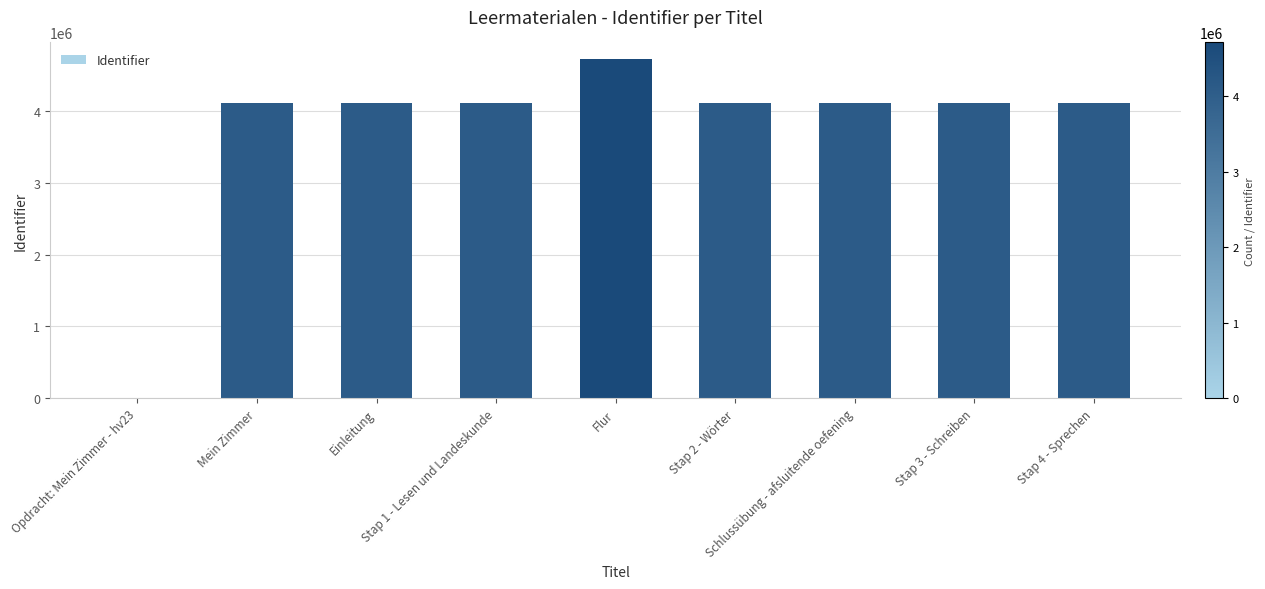

What is the sum of all values?

33476557